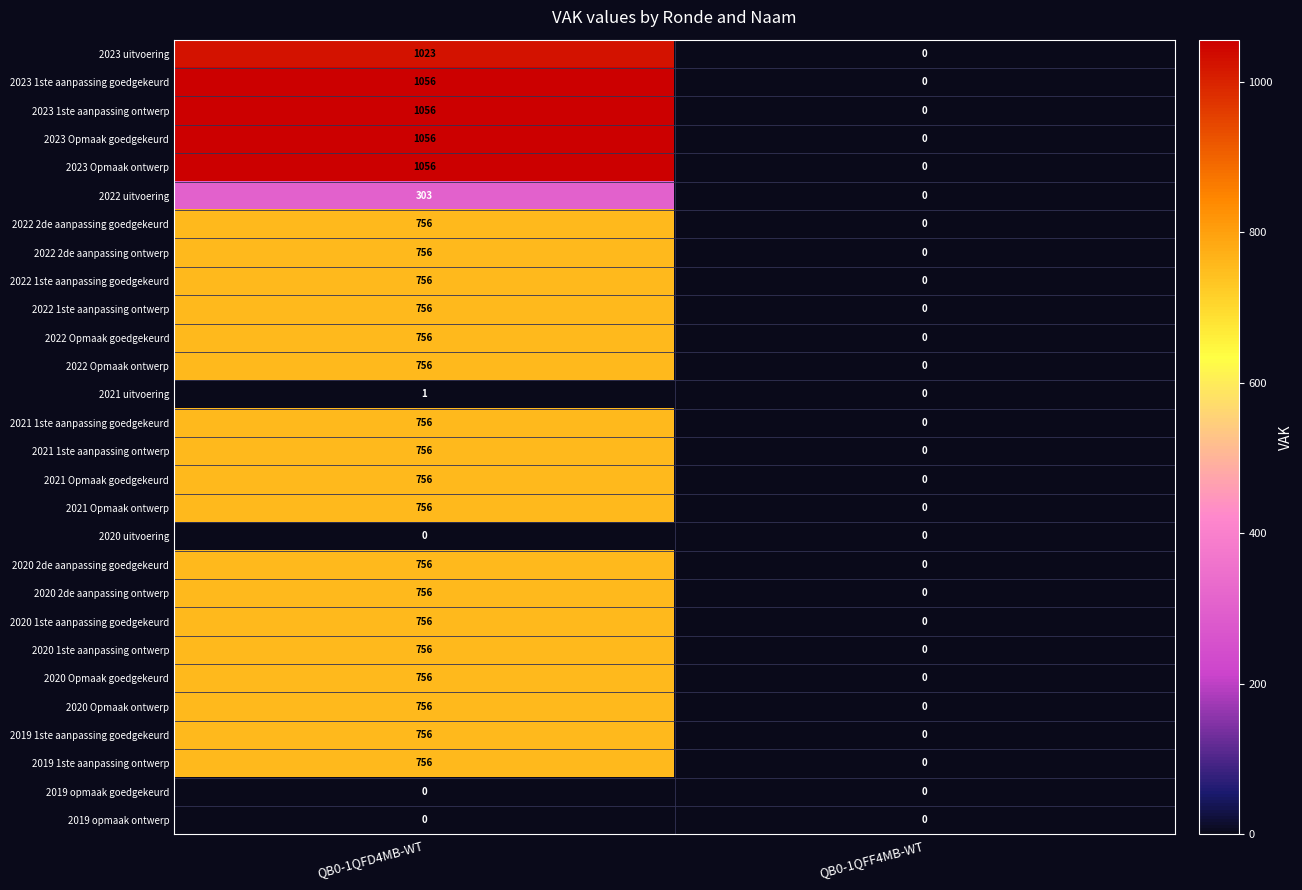

Count the number of data series in this chart.

28